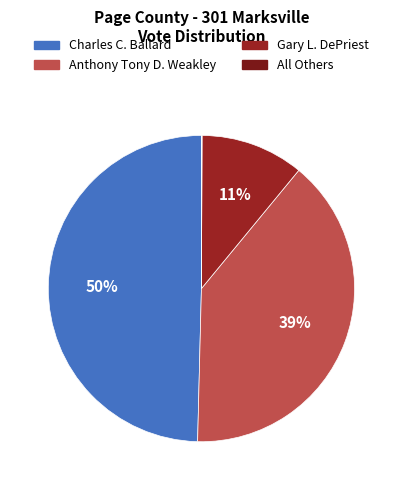

How much of the chart is everything except All Others?

99.9%